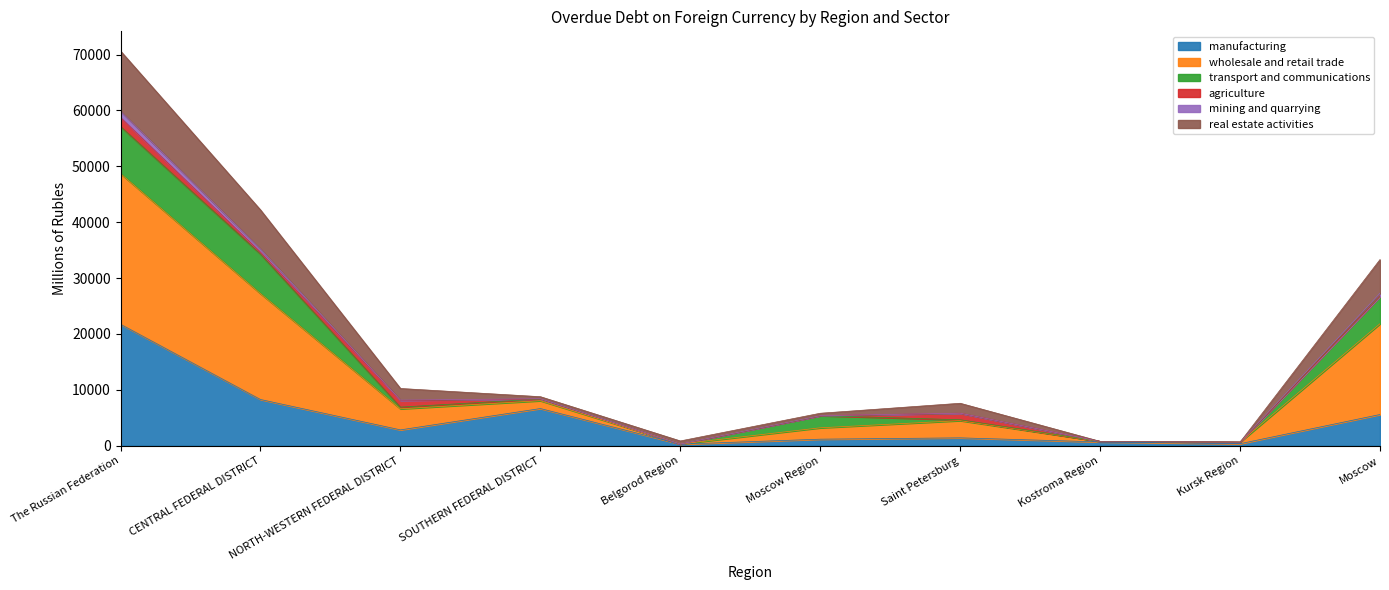

What is the label of the 3rd point from the right?

Kostroma Region